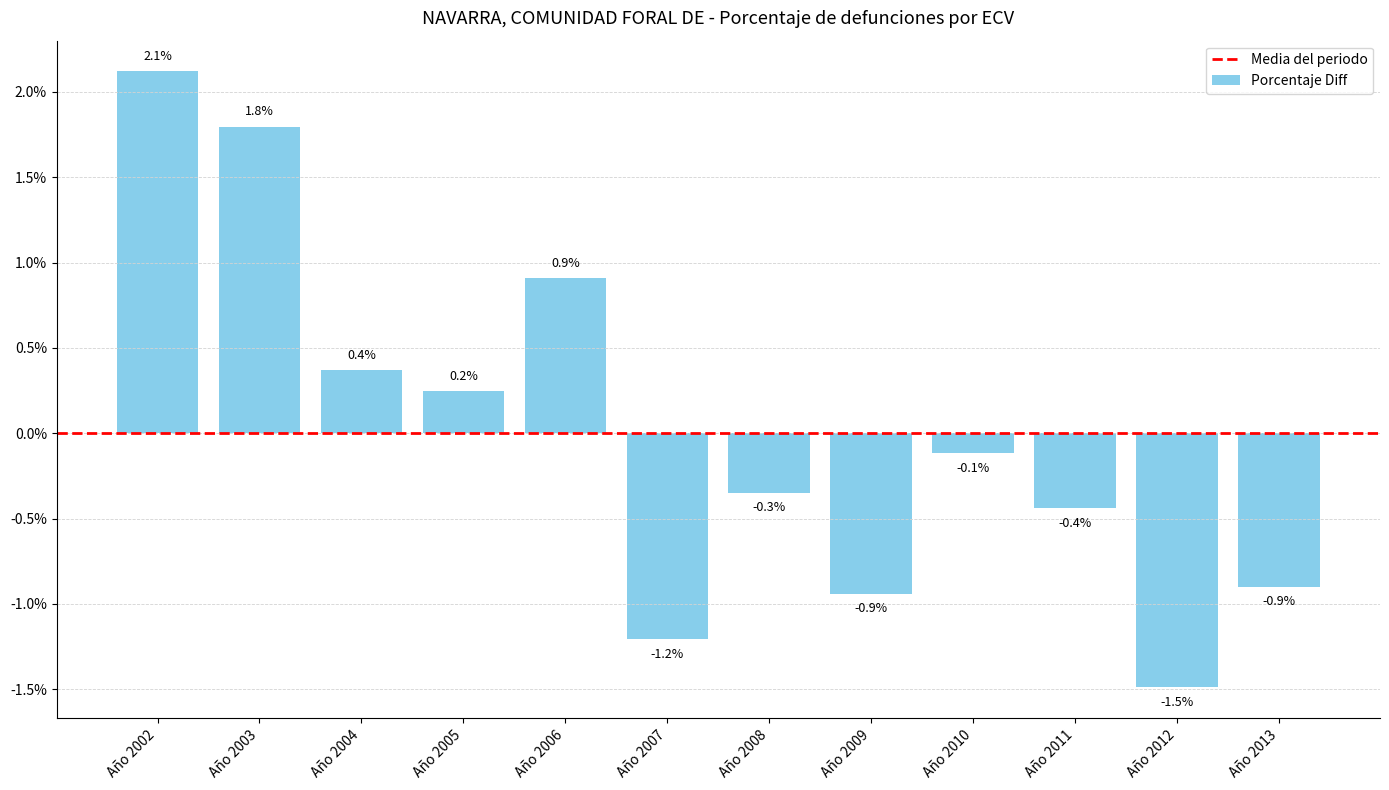

Between Año 2008 and Año 2006, which is larger?

Año 2006